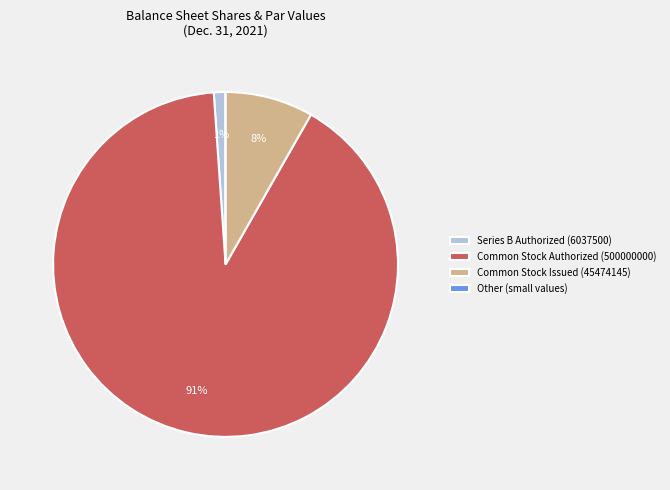

The Series B Authorized (6037500) slice represents 1% of the pie. True or false?

True